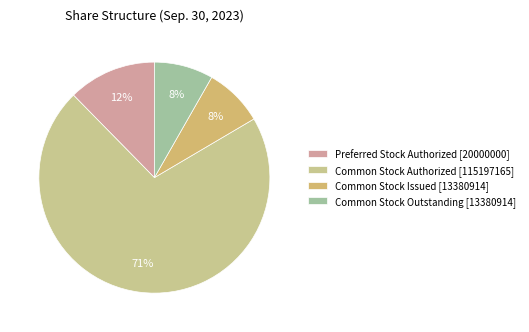

What percentage is NOT represented by Preferred Stock Authorized [20000000]?

87.7%